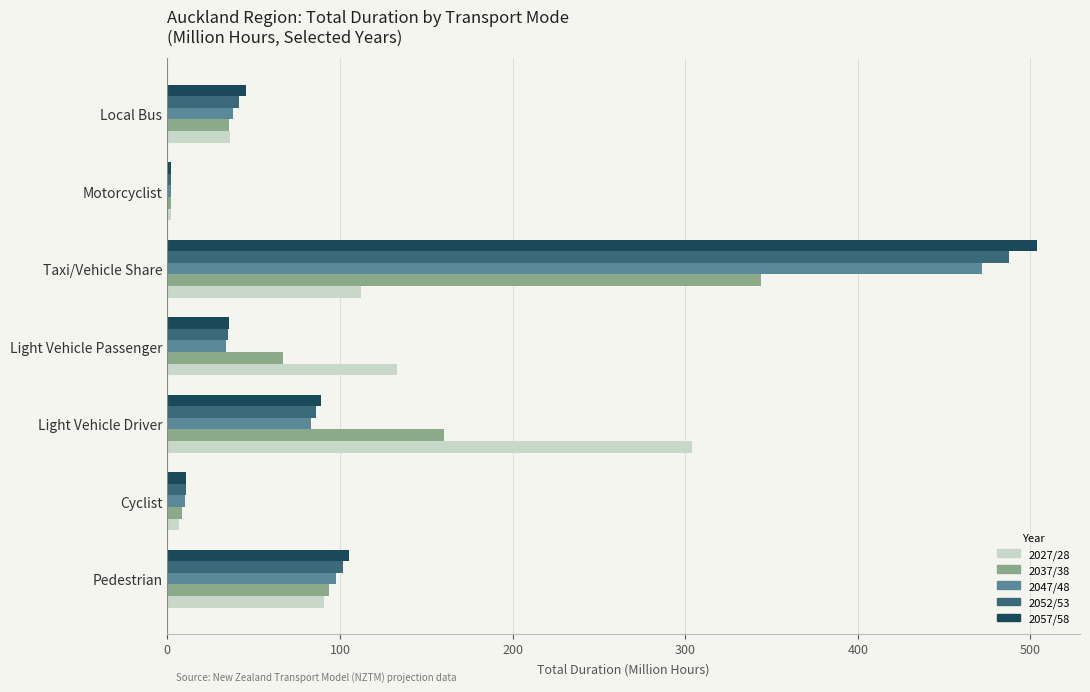

At how many categories does at least one series exceed 264?

2